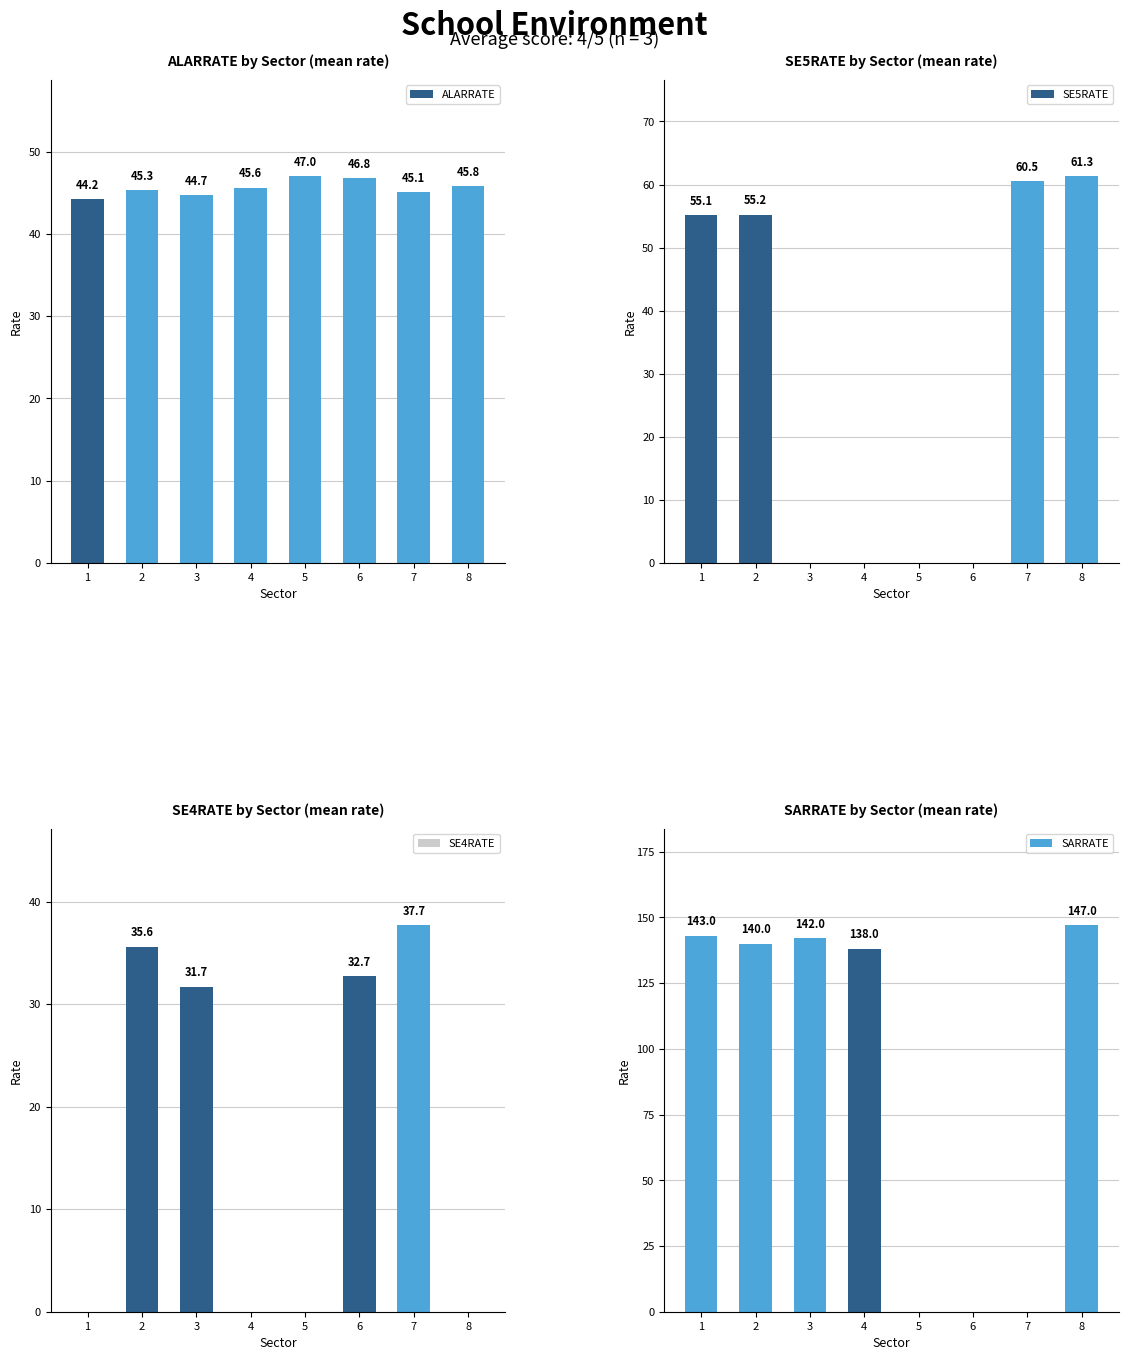

Reading left to right, list all the values displayed in this chart.

ALARRATE: 1=44.2	2=45.3	3=44.7	4=45.6	5=47.0	6=46.8	7=45.1	8=45.8
SE5RATE: 1=55.1	2=55.2	3=0.0	4=0.0	5=0.0	6=0.0	7=60.5	8=61.3
SE4RATE: 1=0.0	2=35.6	3=31.7	4=0.0	5=0.0	6=32.7	7=37.7	8=0.0
SARRATE: 1=143.0	2=140.0	3=142.0	4=138.0	5=0.0	6=0.0	7=0.0	8=147.0